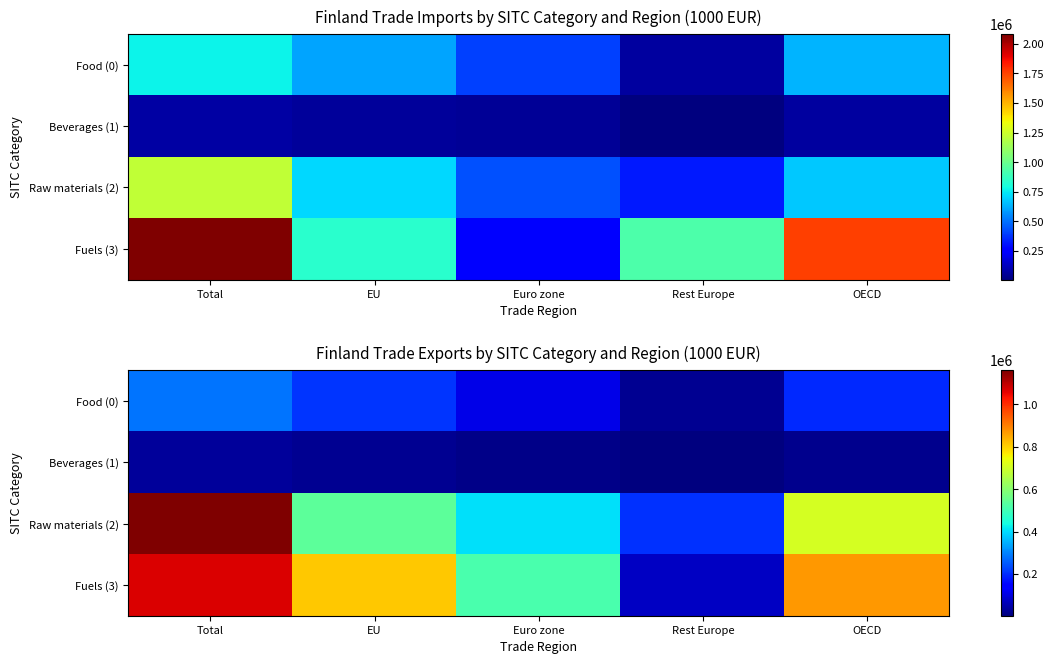

Which series has the largest total across all categories?

Fuels (3)